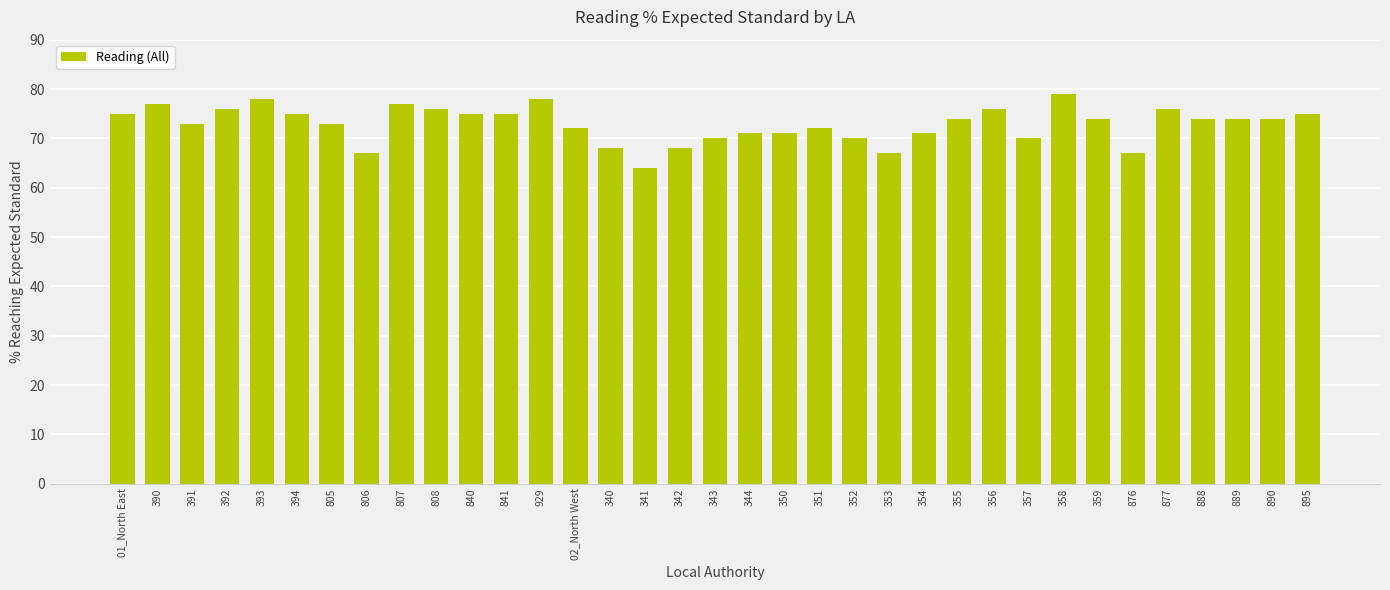

Read the value at 805, to the nearest 10.

70